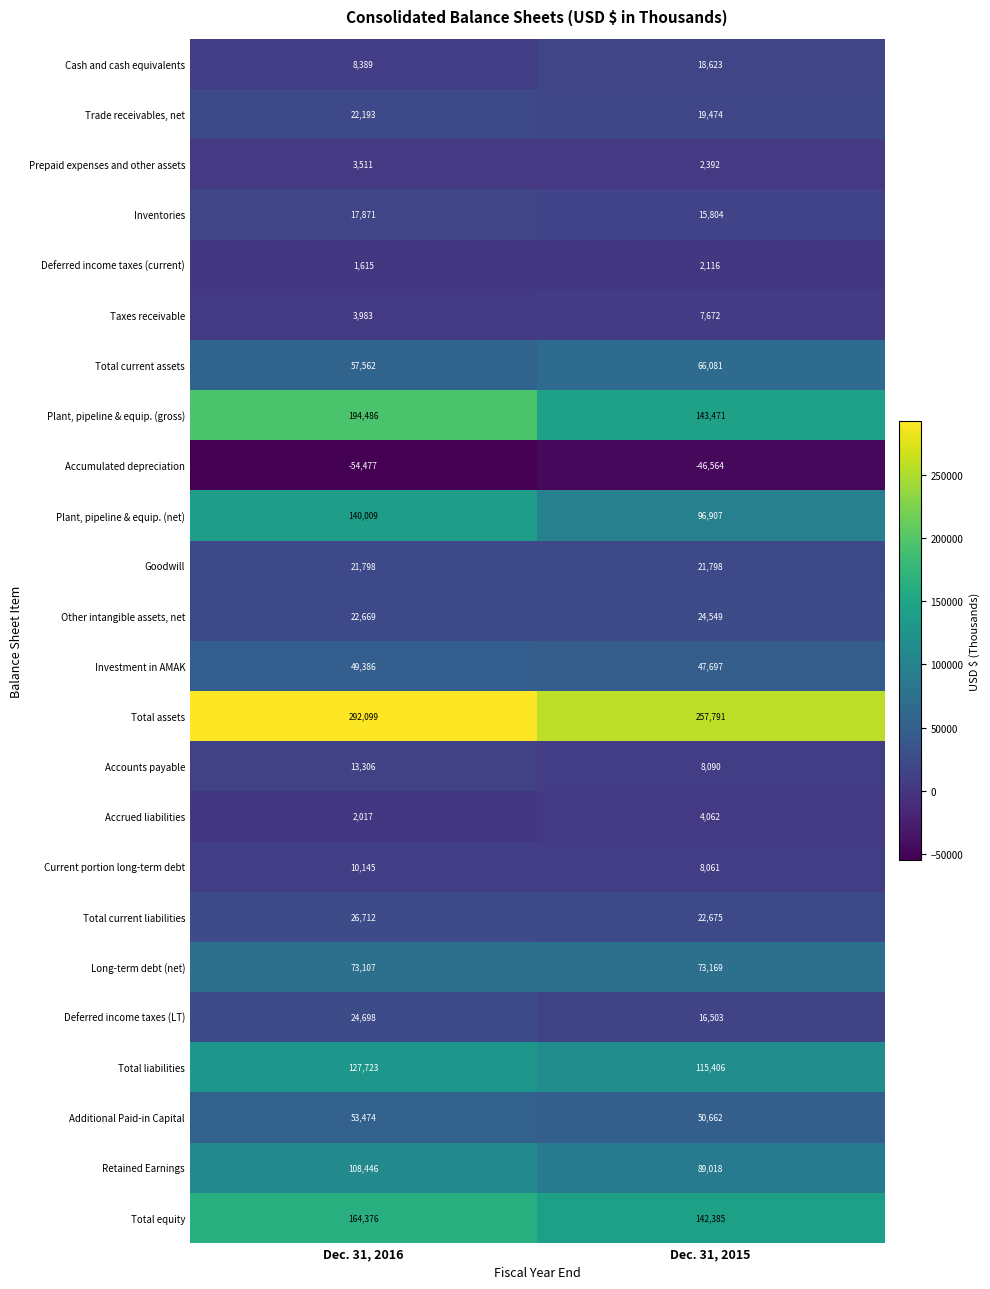

Which series has the largest total across all categories?

Total assets